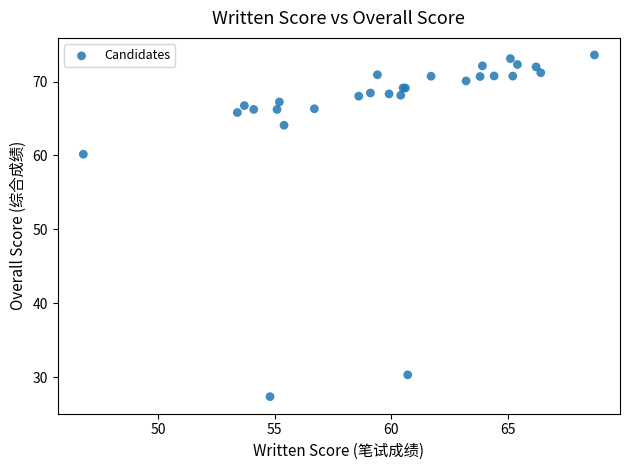

What Y value in the scatter plot is closest to 50?

60.2